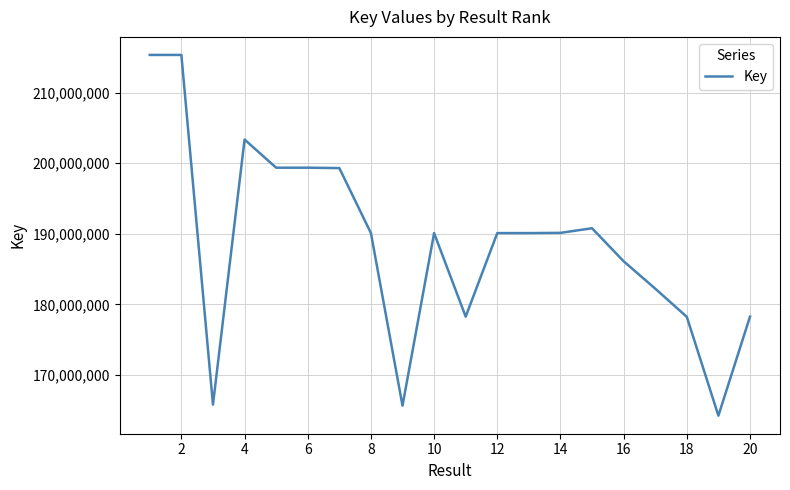

What is the maximum value shown in the chart?

215335863